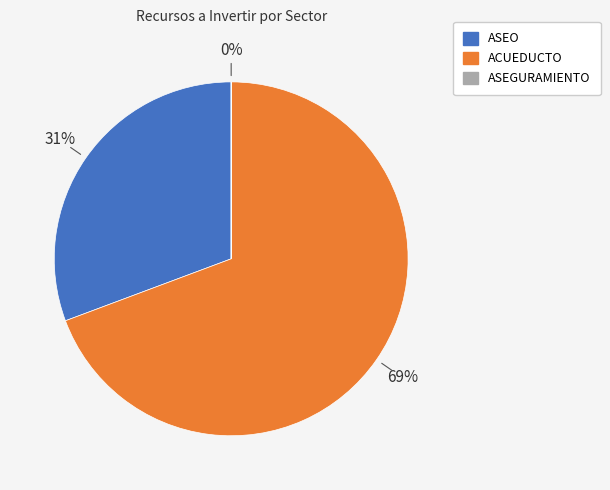

True or false: ASEO accounts for 37% of the total.

False